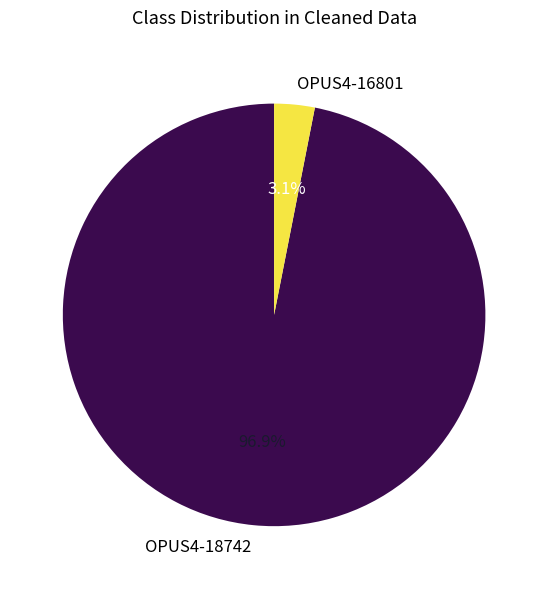

Rank the categories by value from highest to lowest.

OPUS4-18742, OPUS4-16801